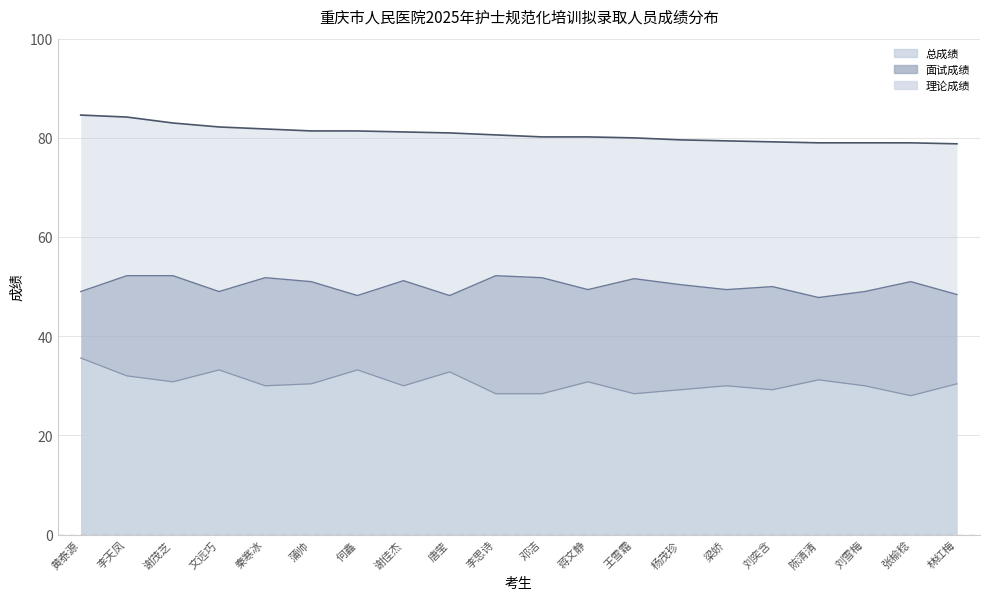

What is the highest value of the 总成绩趋势 series?

84.6